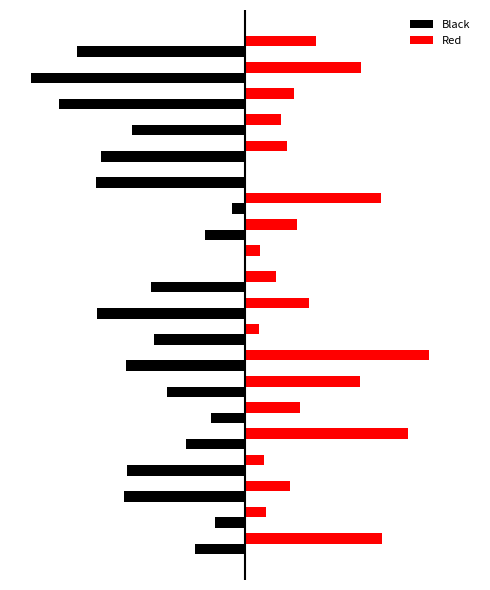

List the series in order of their peak value, lowest first.

Black, Red